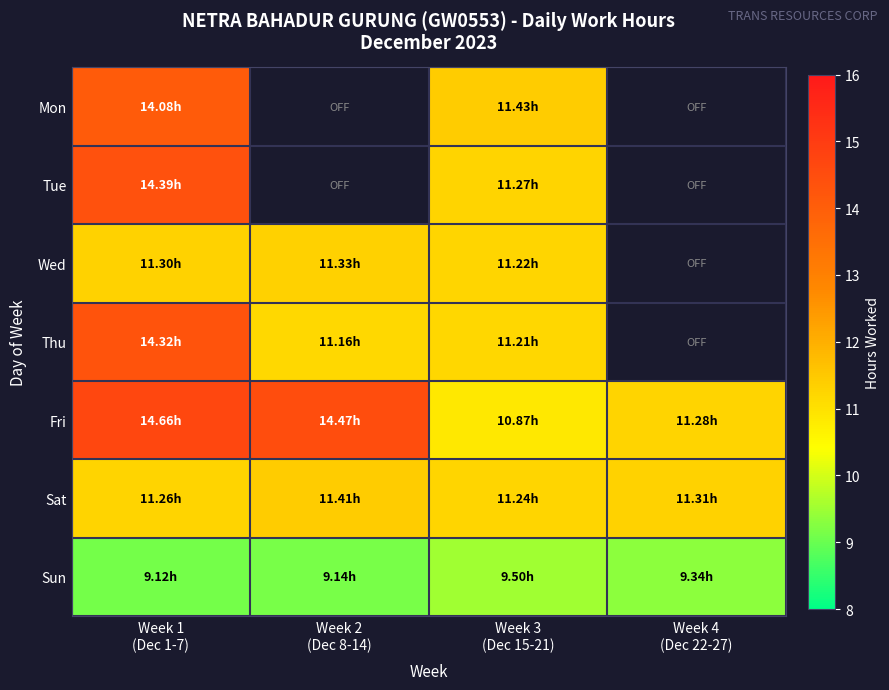

Read the Fri value at Week 1 (Dec 1-7).

14.7